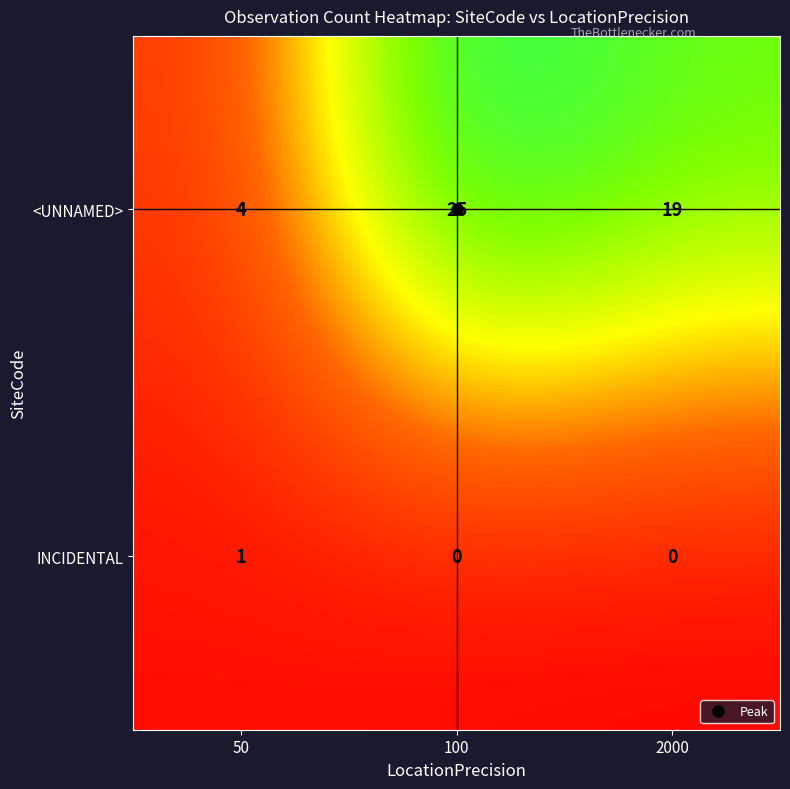

At which label does <UNNAMED> reach its minimum?

50